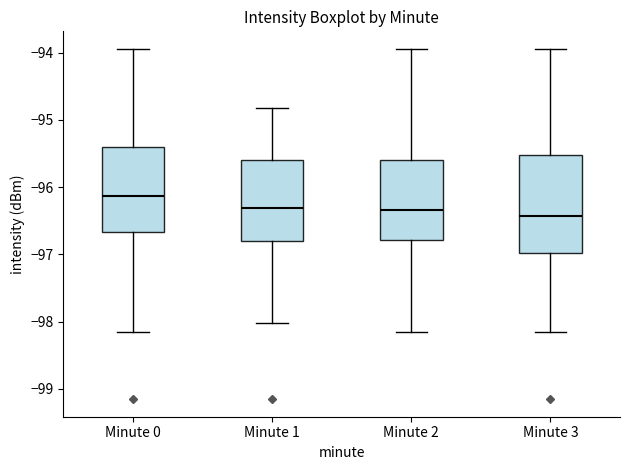

Which box has the highest median line?

Minute 0